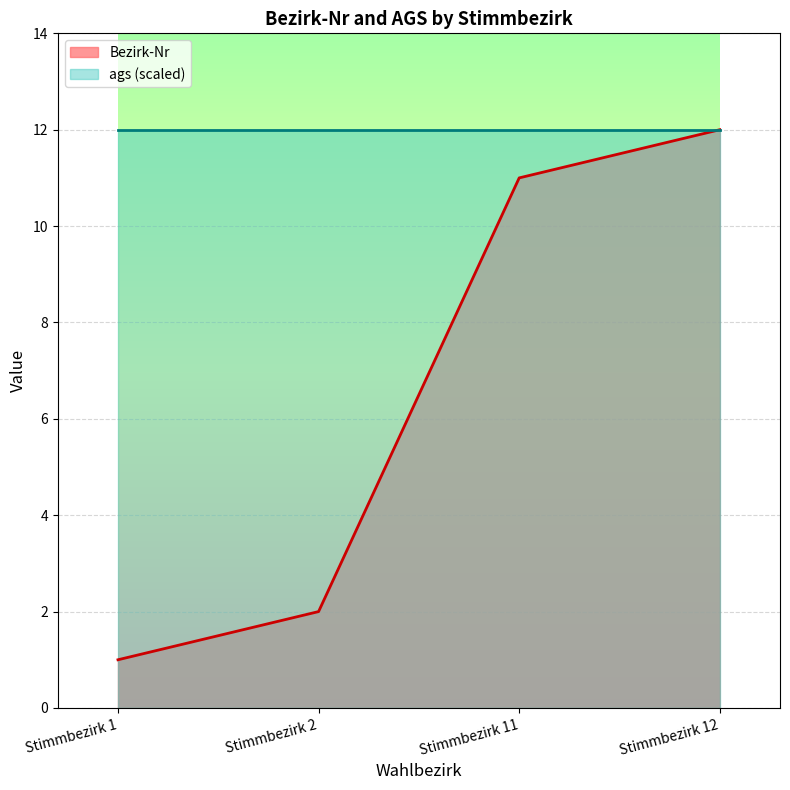

What is the average value?

6